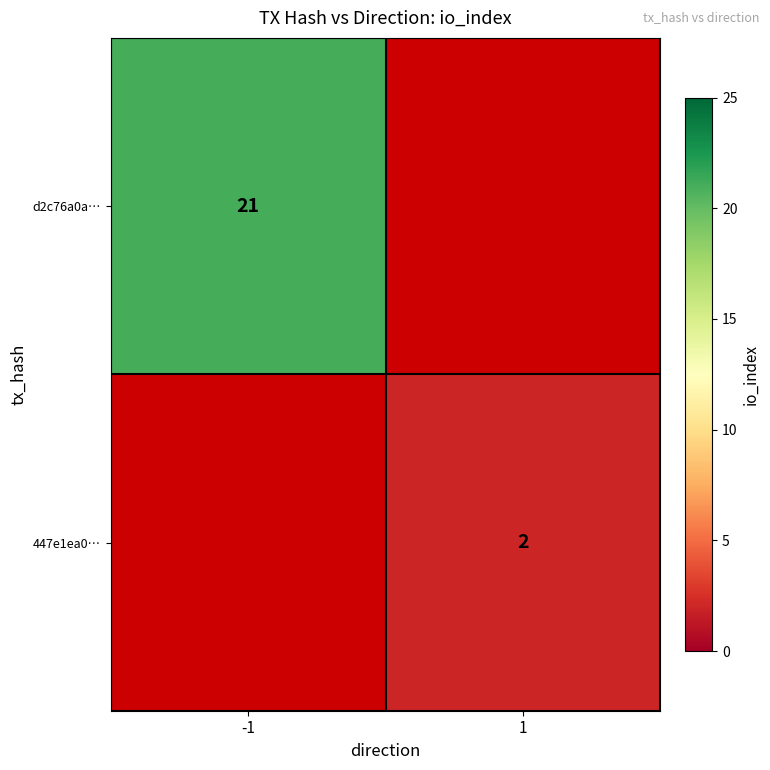

Which series has the widest spread of values?

d2c76a0a…